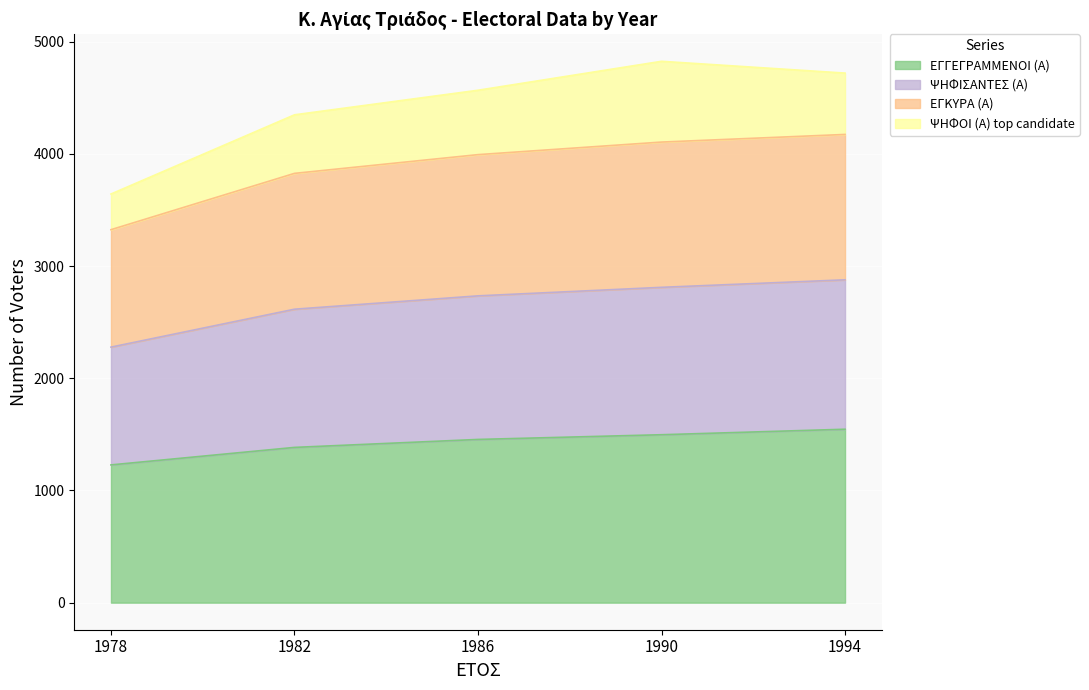

Is it true that ΕΓΓΕΓΡΑΜΜΕΝΟΙ (Α) equals 1384 at 1982?

True